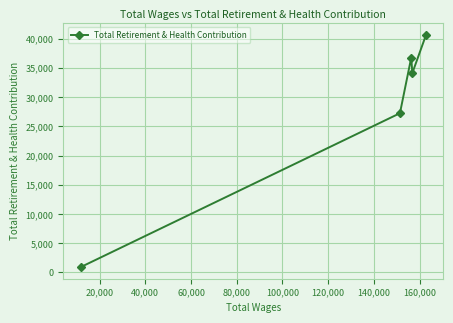

What is the minimum value shown in the chart?

915